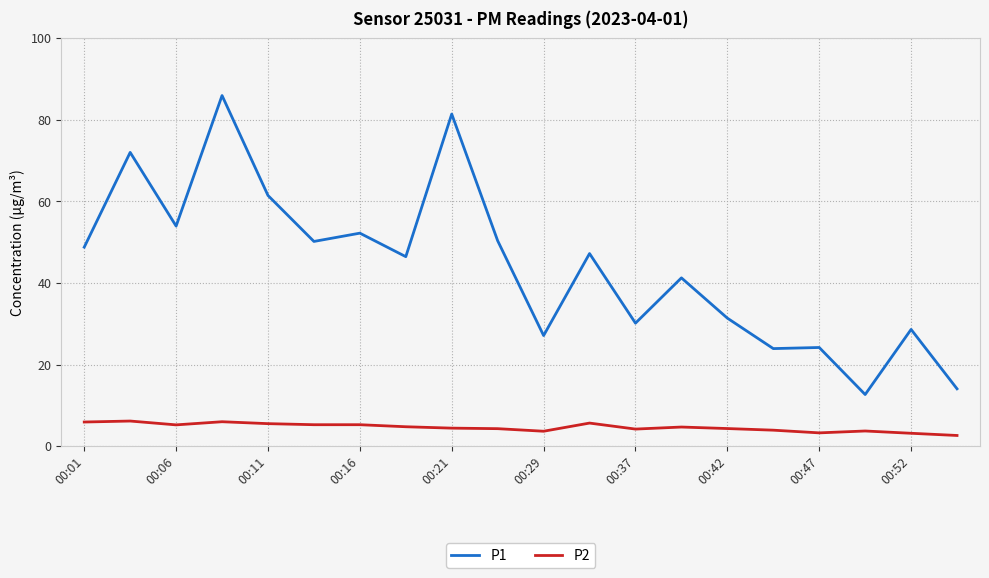

What is the minimum value for P2?

2.6